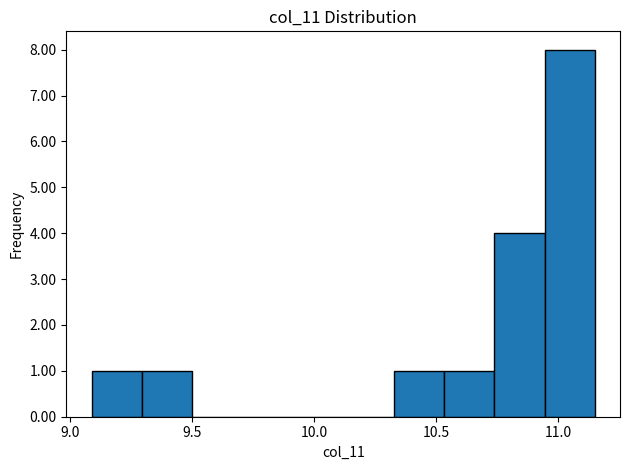

What is the height of the bar covering 10.75 to 10.95 on the x-axis? Neither the bar edges nor the heights are printed on the chart, so give them approximately, as read against the axes.

4